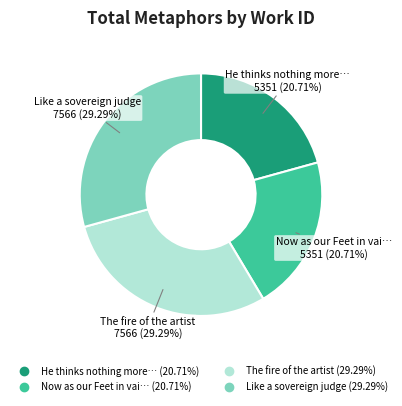

How many slices are in this pie chart?

4